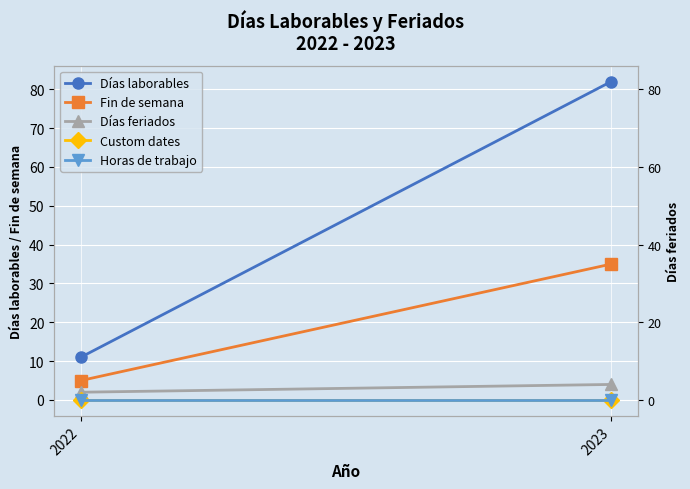

List the labels in order of Horas de trabajo value, largest first.

2022, 2023